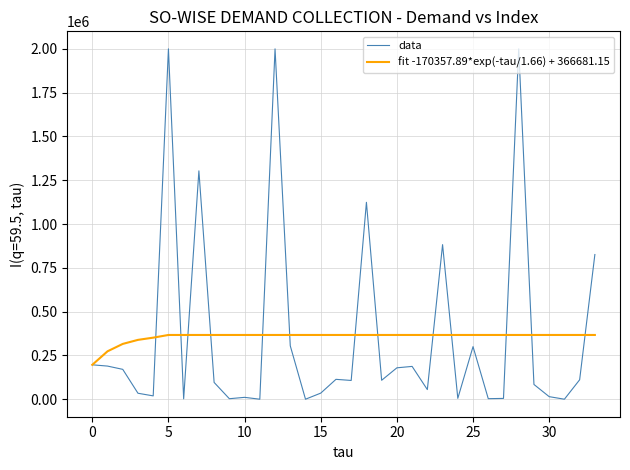

At how many categories does at least one series exceed 165326?

34